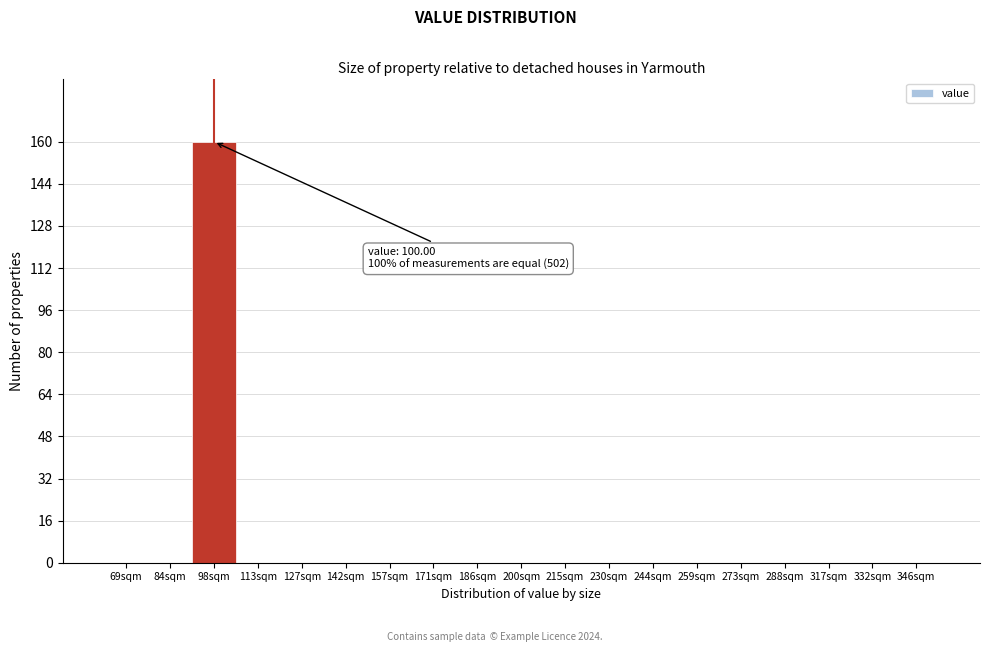

Reading right to left, list all the values displayed in this chart.

346sqm=0	332sqm=0	317sqm=0	288sqm=0	273sqm=0	259sqm=0	244sqm=0	230sqm=0	215sqm=0	200sqm=0	186sqm=0	171sqm=0	157sqm=0	142sqm=0	127sqm=0	113sqm=0	98sqm=160	84sqm=0	69sqm=0